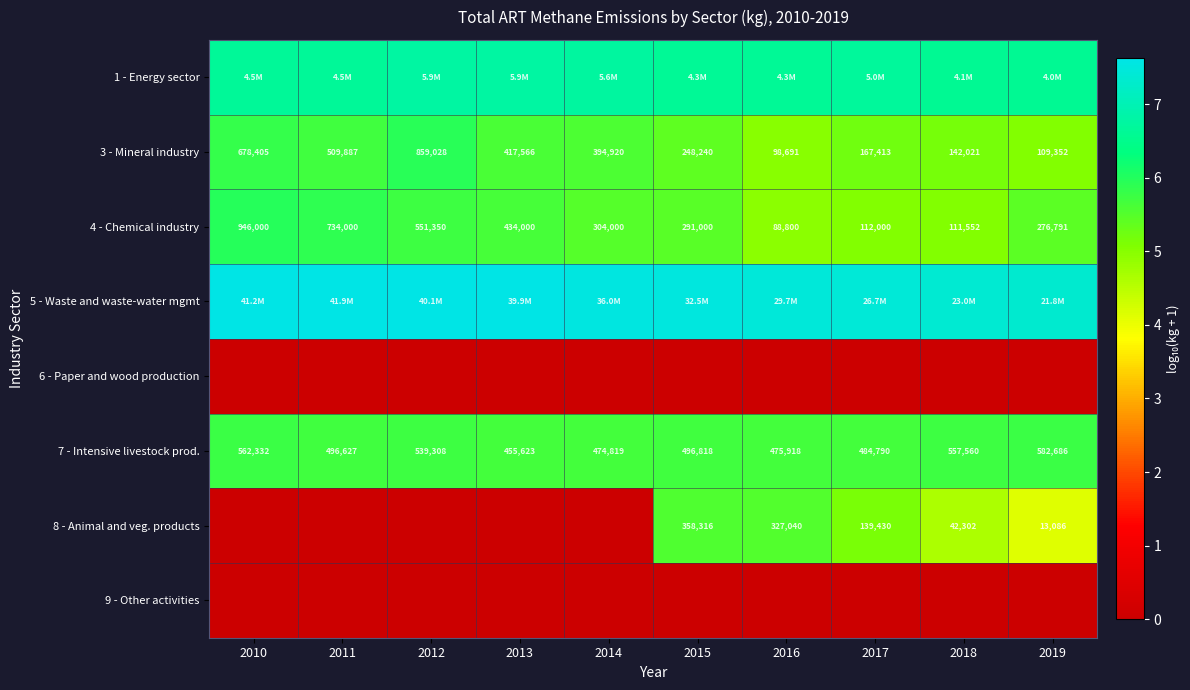

Is the value of 7 - Intensive livestock prod. at 2015 greater than the value of 3 - Mineral industry at 2013?

Yes